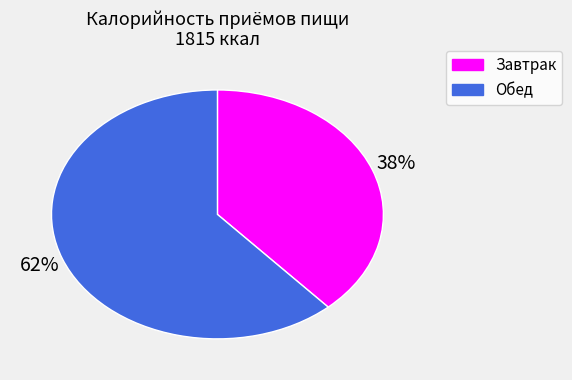

To the nearest percent, what percentage of the pie is Обед?

62%